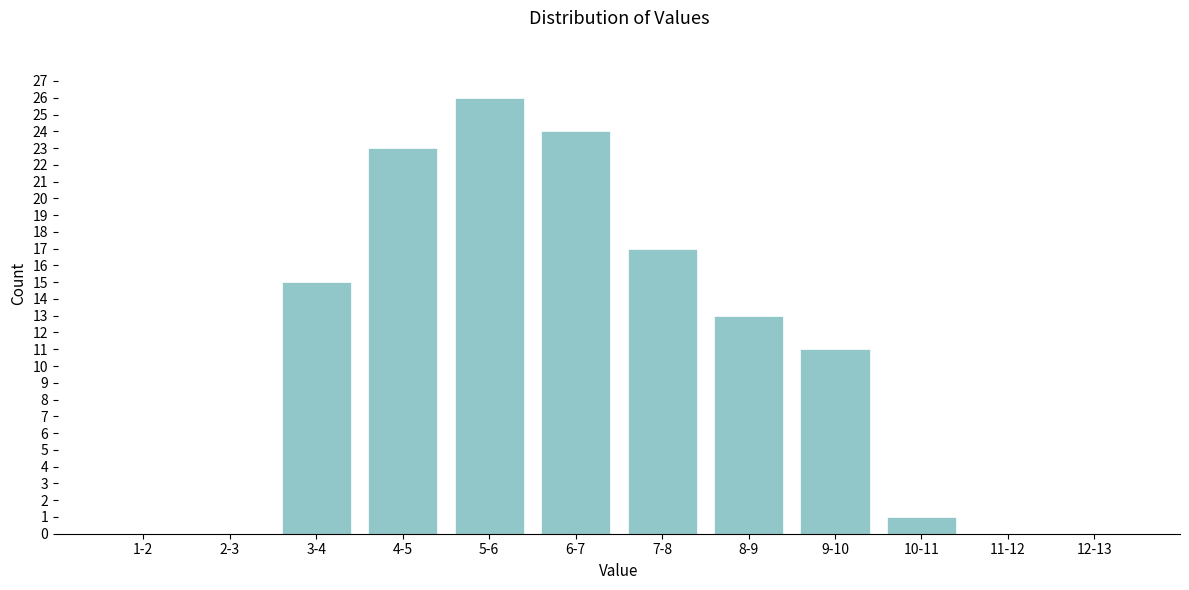

Reading left to right, transcribe all the data shown in this chart.

1-2=0	2-3=0	3-4=15	4-5=23	5-6=26	6-7=24	7-8=17	8-9=13	9-10=11	10-11=1	11-12=0	12-13=0